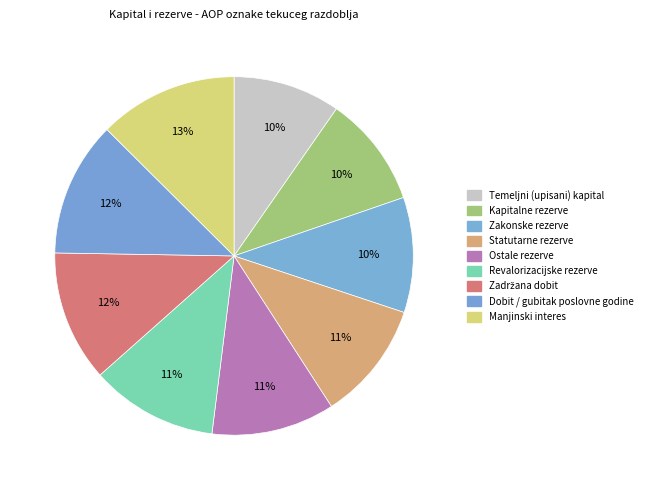

What portion of the pie excludes Temeljni (upisani) kapital?

90.3%